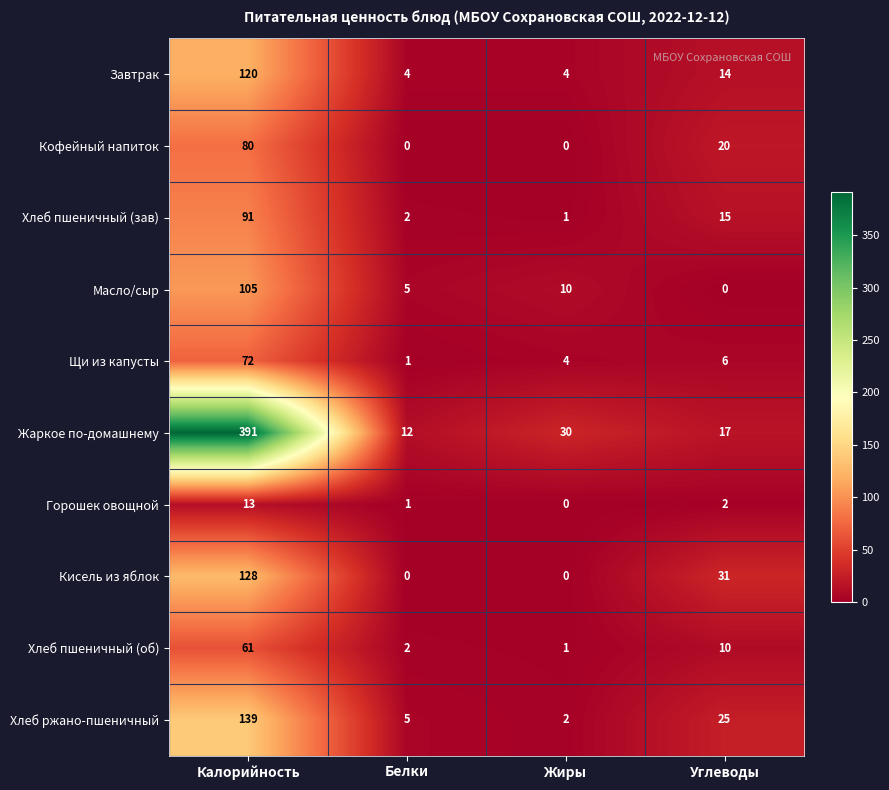

What is the sum of the Хлеб пшеничный (зав) values at Жиры and Углеводы?

16